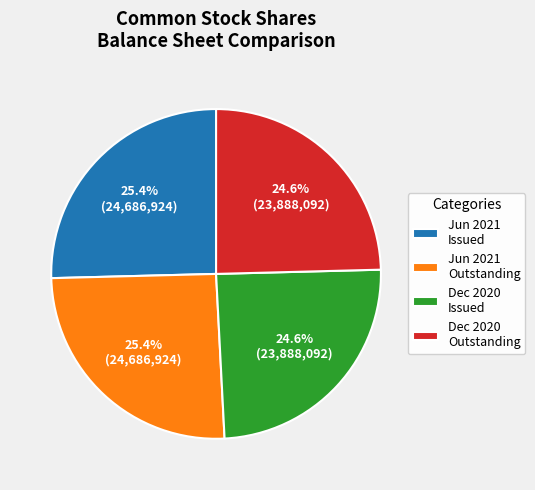

Approximately how many times larger is the value at Dec 2020 Outstanding compared to Jun 2021 Outstanding?

1.0